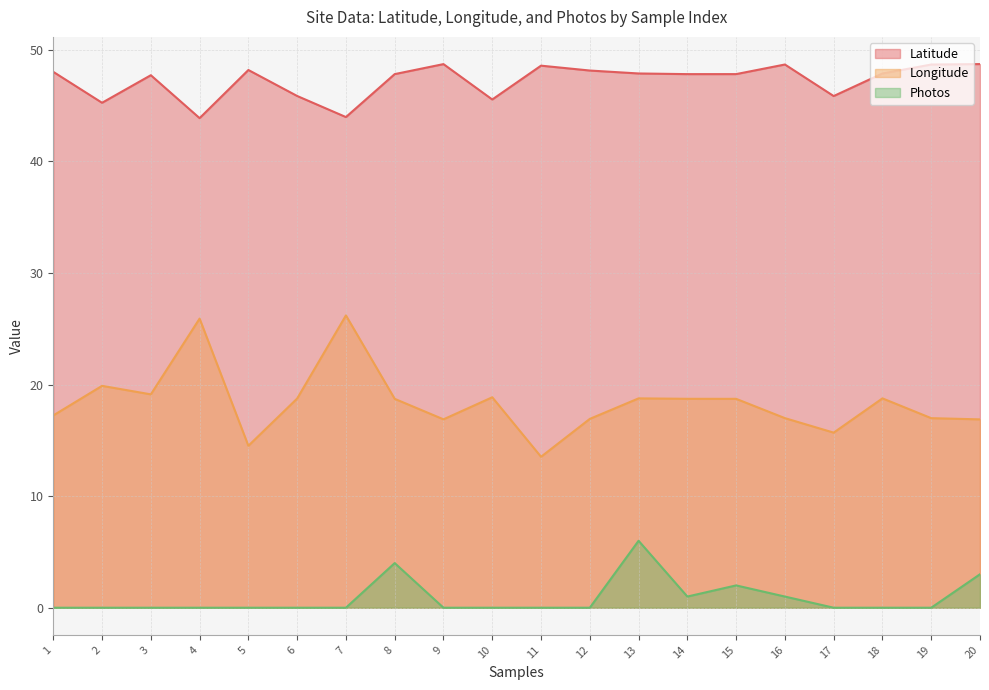

True or false: Photos and Longitude intersect in this chart.

False